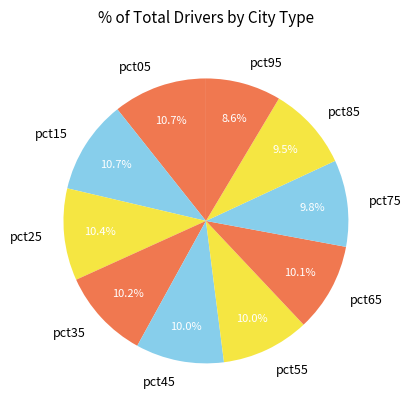

Which slice is the smallest?

pct95